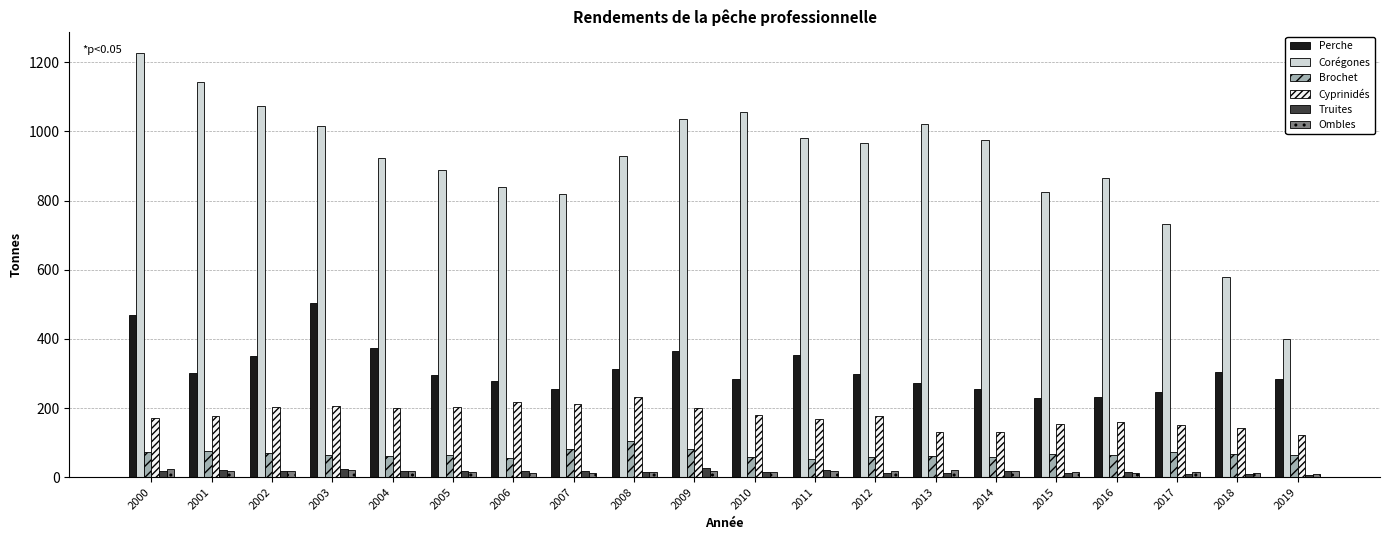

At how many categories does at least one series exceed 599?

18